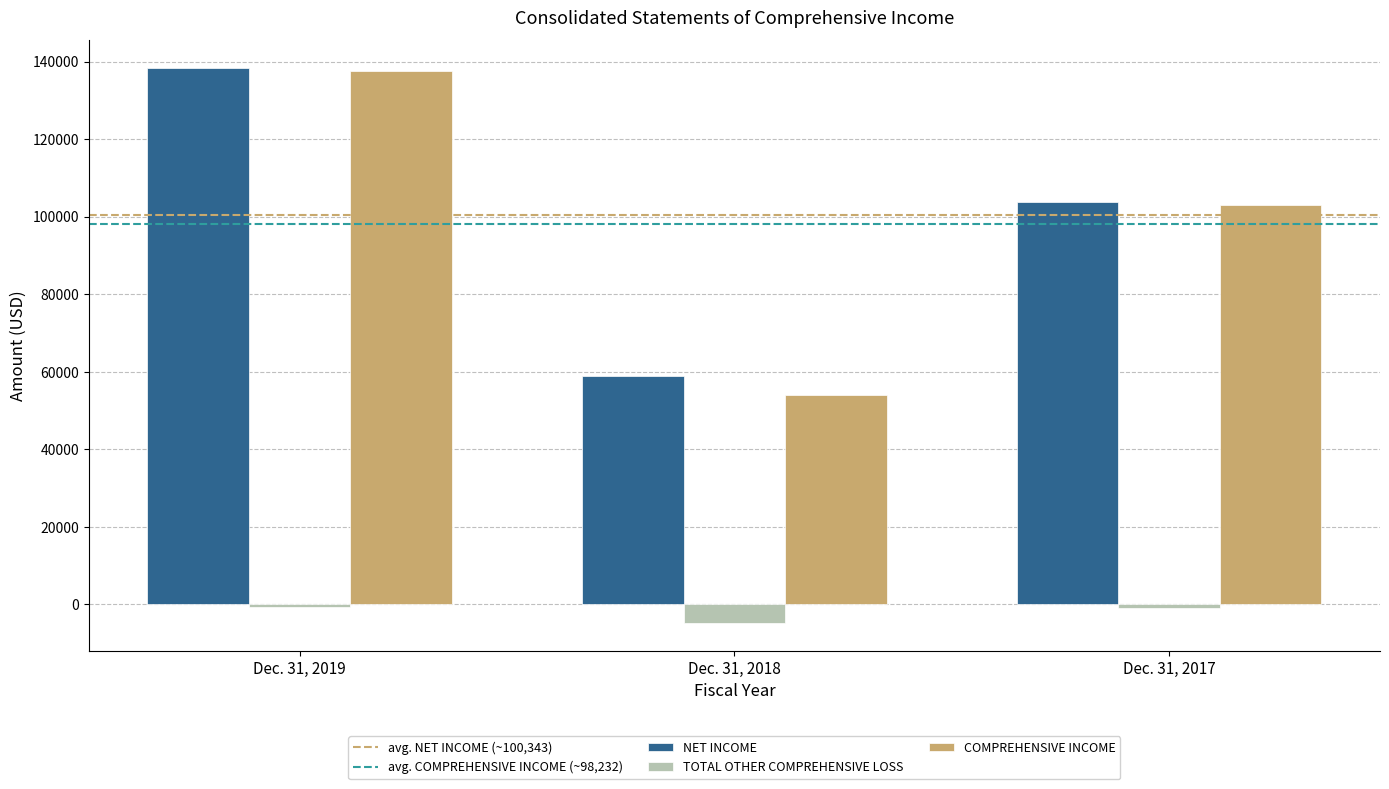

Which category has the lowest value in the NET INCOME series?

Dec. 31, 2018